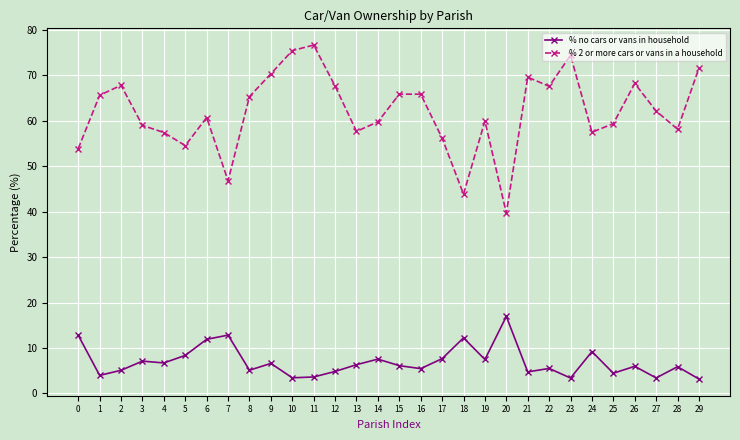

What is the value of the % no cars or vans in household point at the 5th from the left?

6.7